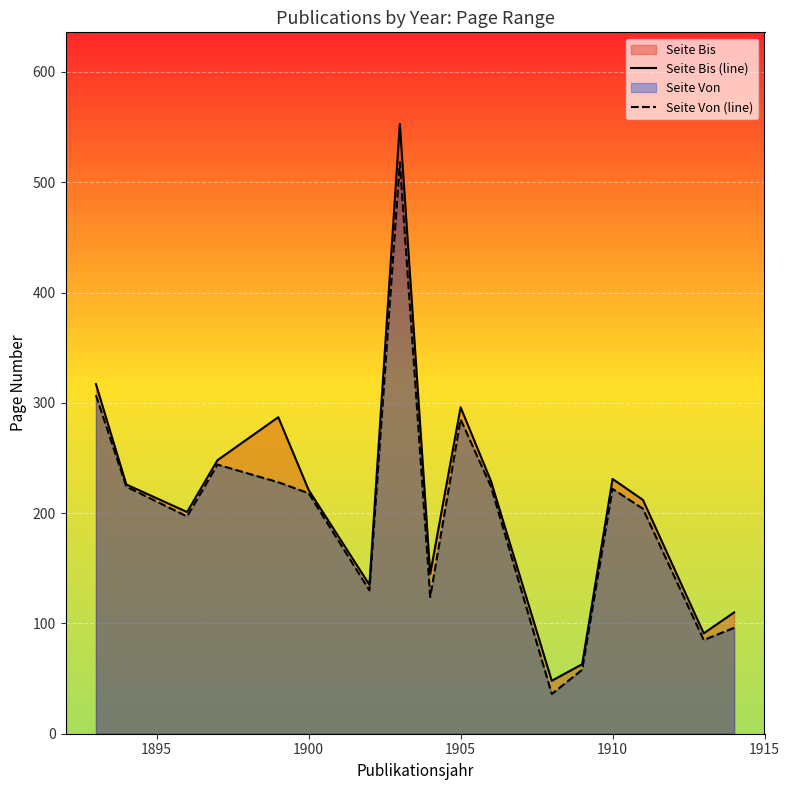

List the series in order of their peak value, lowest first.

Seite Von (line), Seite Bis (line)